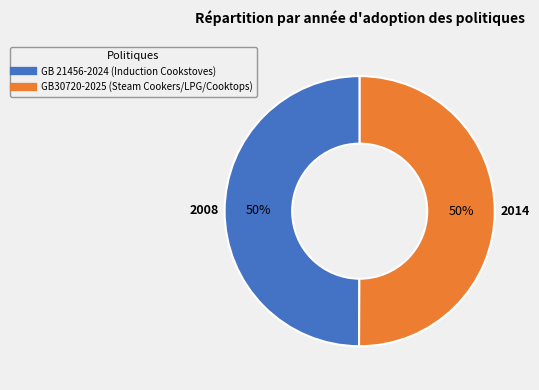

Combined, do GB30720-2025 (Steam Cookers/LPG/Cooktops) and GB 21456-2024 (Induction Cookstoves) account for over 50%?

Yes